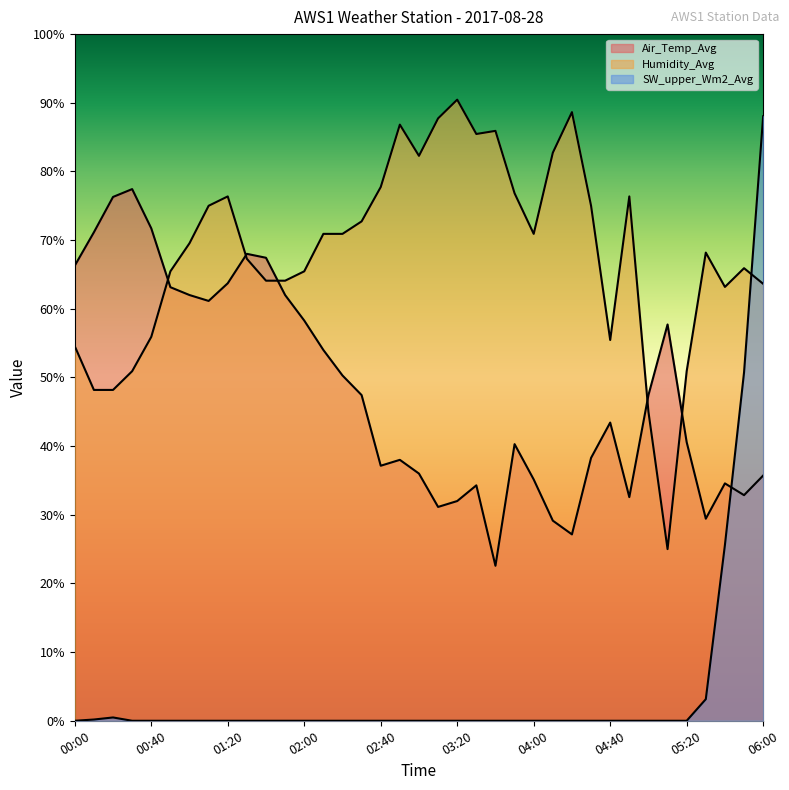

How many data points in SW_upper_Wm2_Avg are above 0?

6